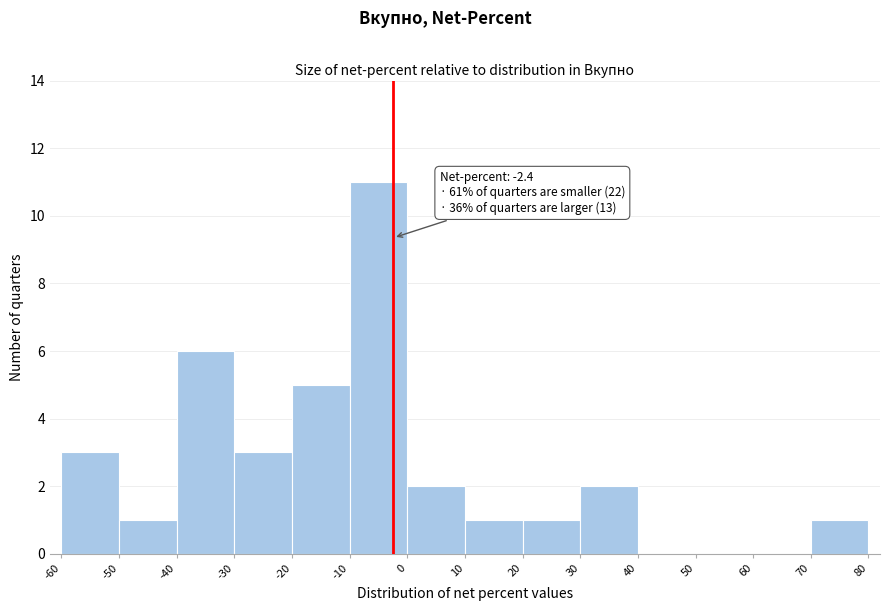

Over which range of the x-axis is the bar tallest?

-10 to 0